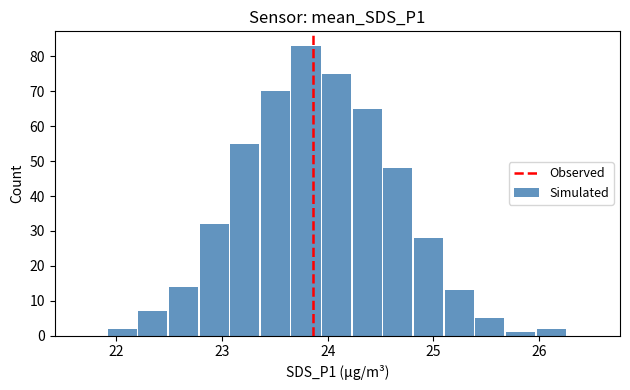

What is the greatest value displayed?

83